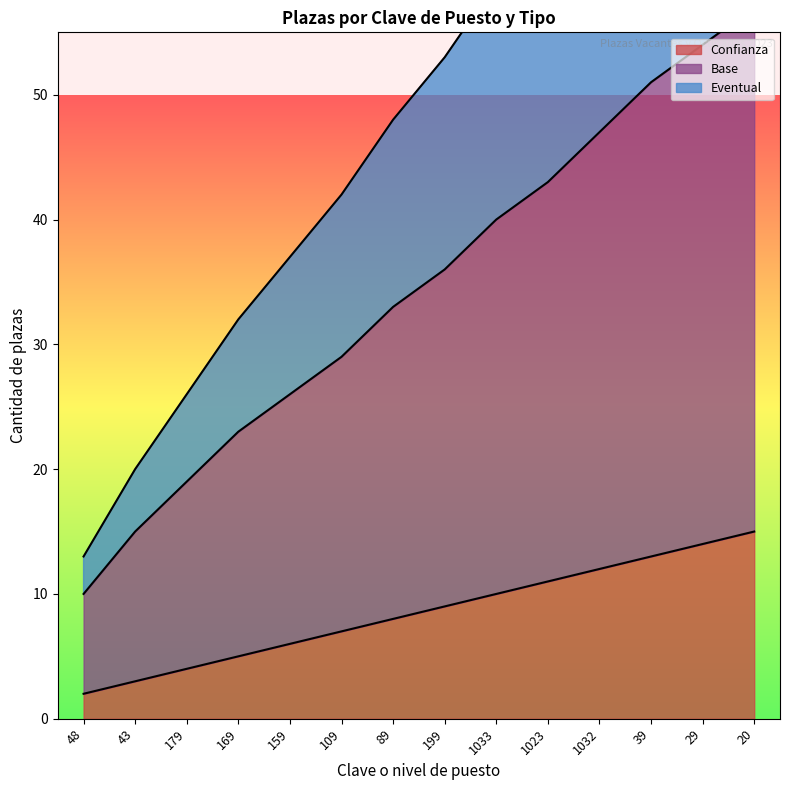

Is it true that Confianza equals 4 at 1032?

False